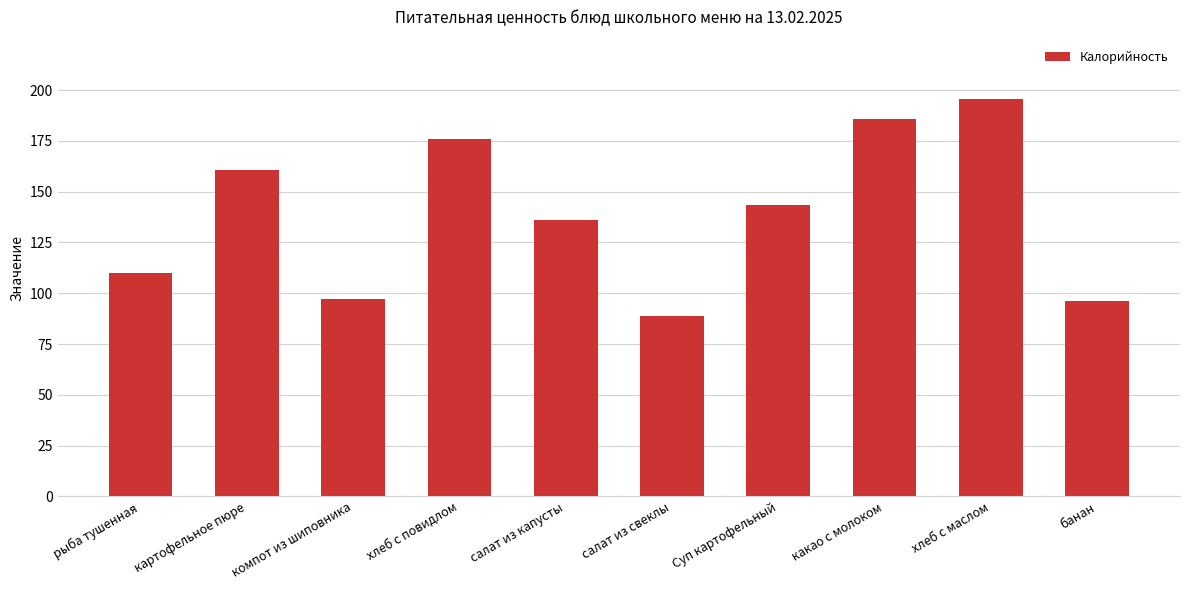

The value at салат из свеклы is 46.8. True or false?

False